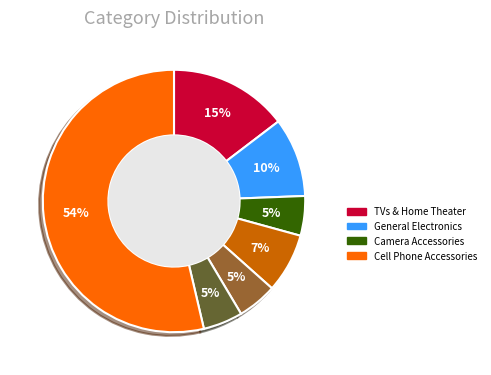

Does any single category account for the majority?

Yes